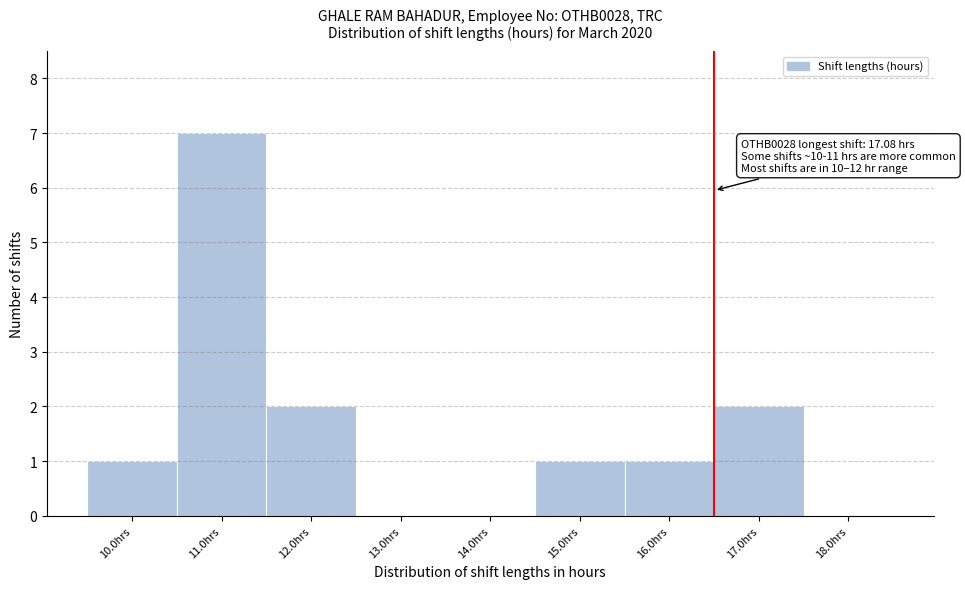

Which range on the x-axis has the tallest bar?

10.5 to 11.5